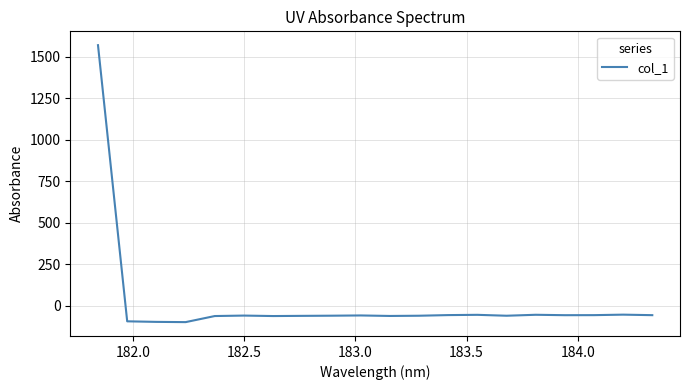

What is the smallest value displayed?

-97.7